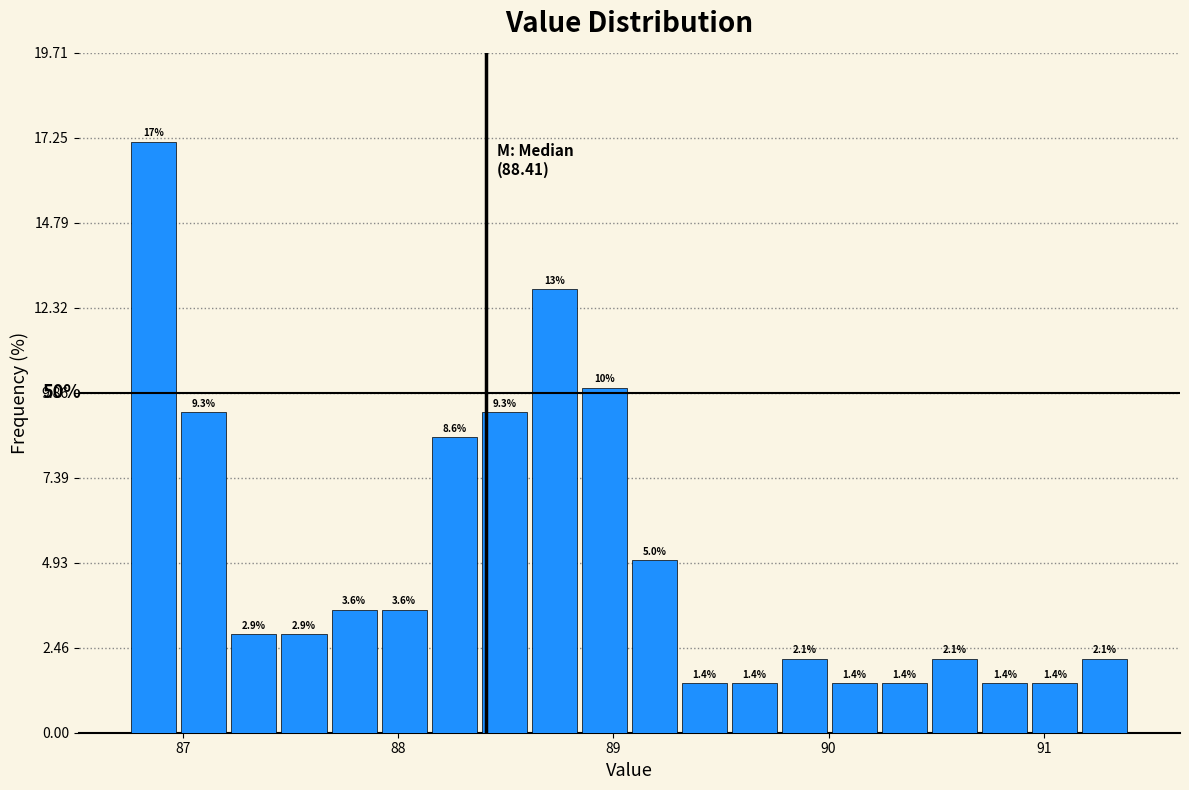

Read against the x-axis, roughly where is the centre of the tallest bar?

86.9